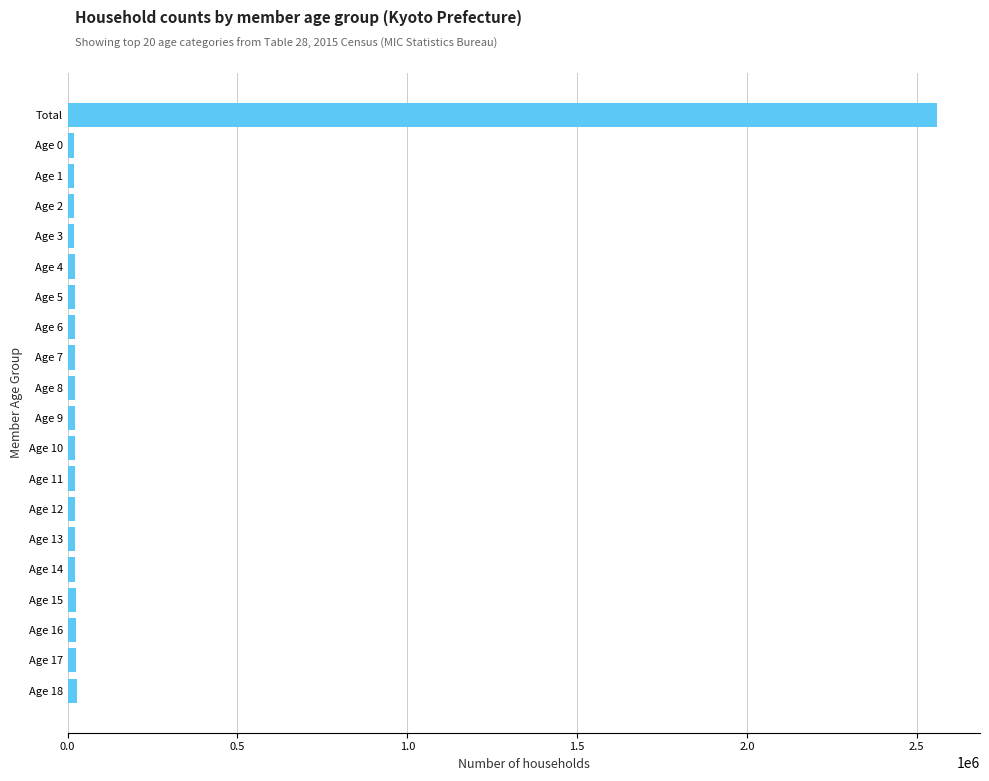

What is the difference between the maximum and minimum values?

2539982